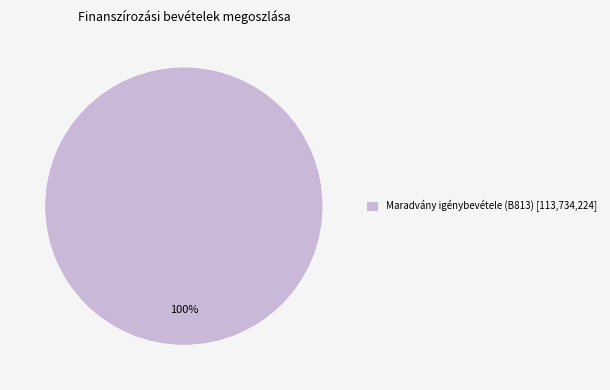

Does any single category account for the majority?

Yes